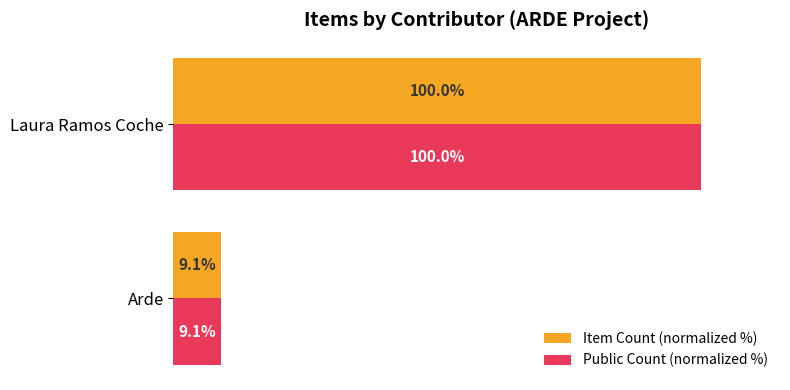

List the labels in order of Item Count (normalized %) value, largest first.

Laura Ramos Coche, Arde